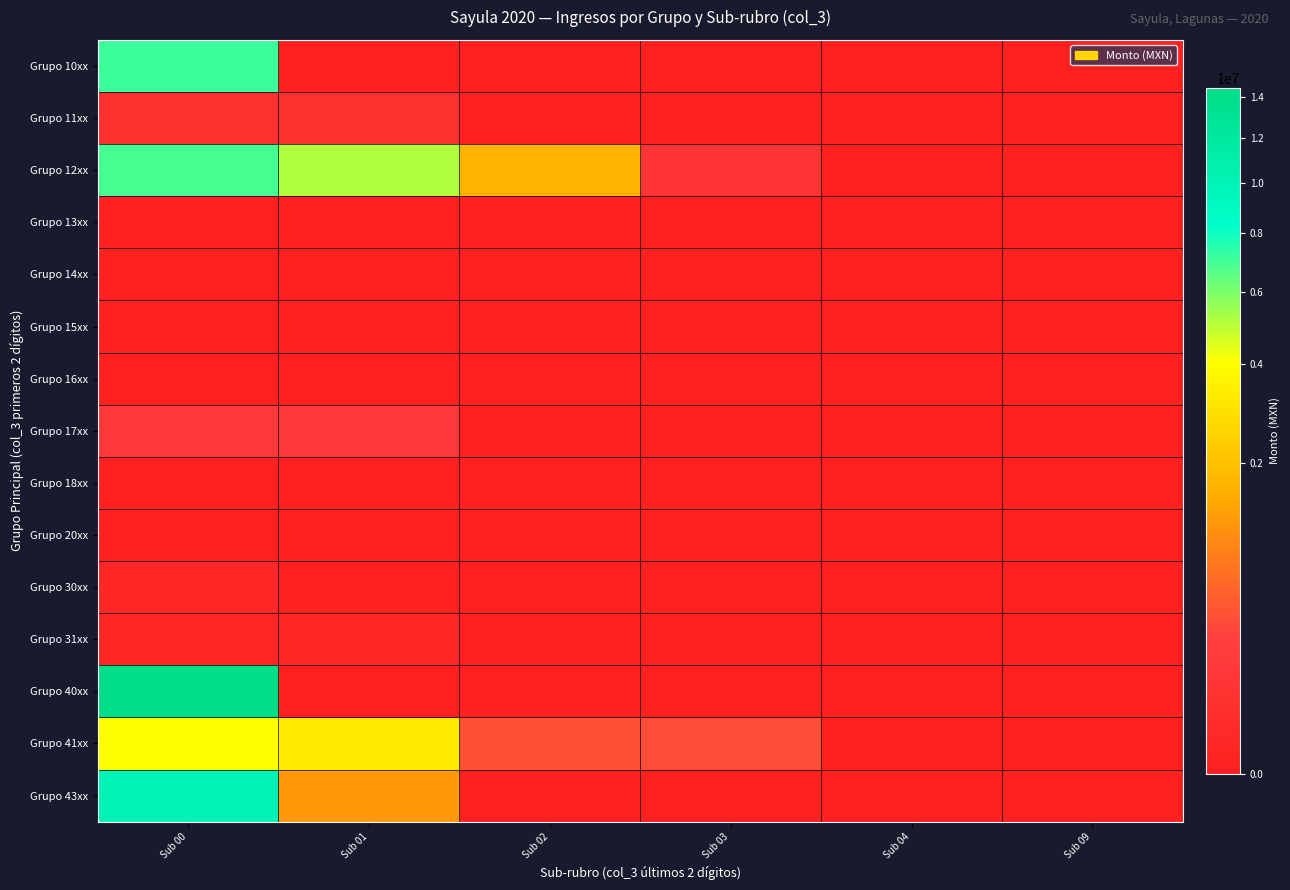

Which has a higher value, Sub 00 or Sub 09?

Sub 00